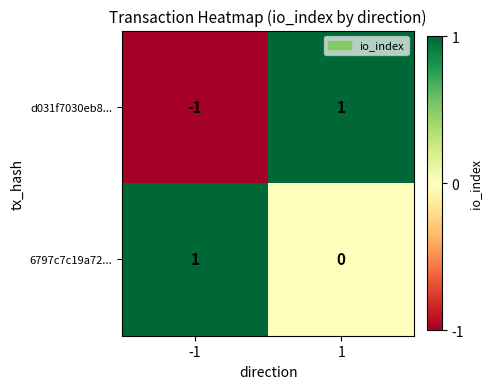

Which series has the widest spread of values?

d031f7030eb8...